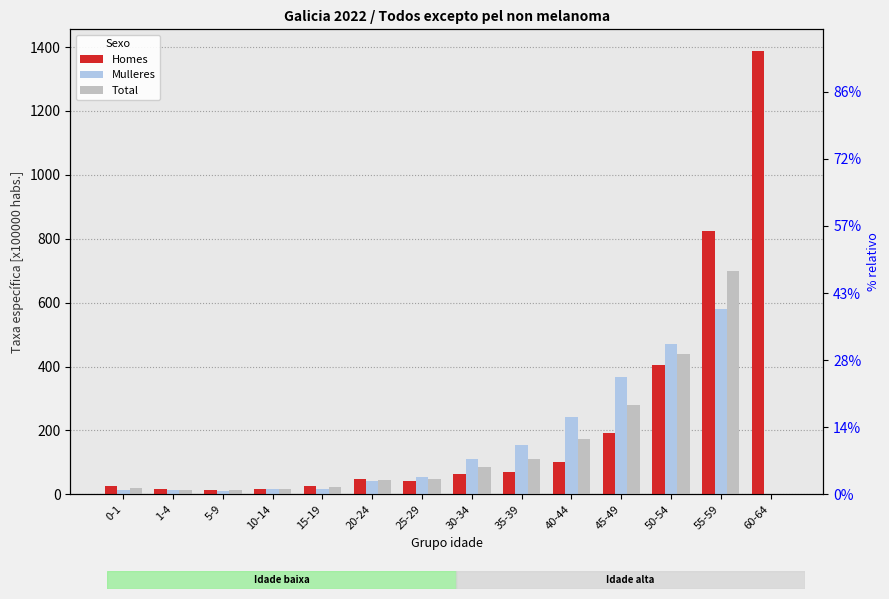

Which label corresponds to the largest value in the chart?

60-64